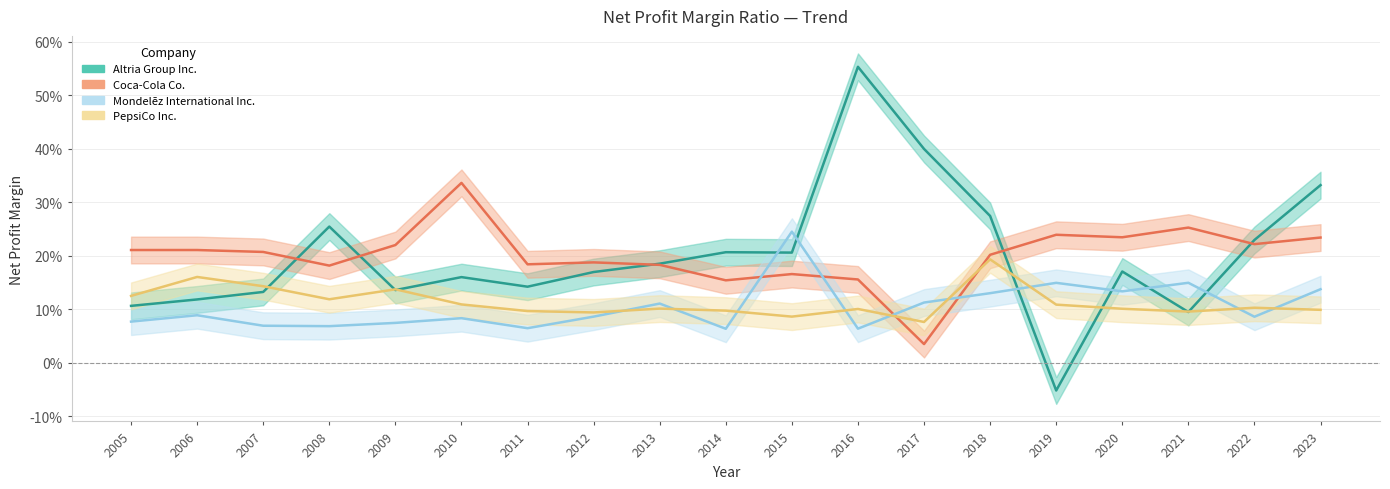

Between 2011 and 2005, which is larger?

2011